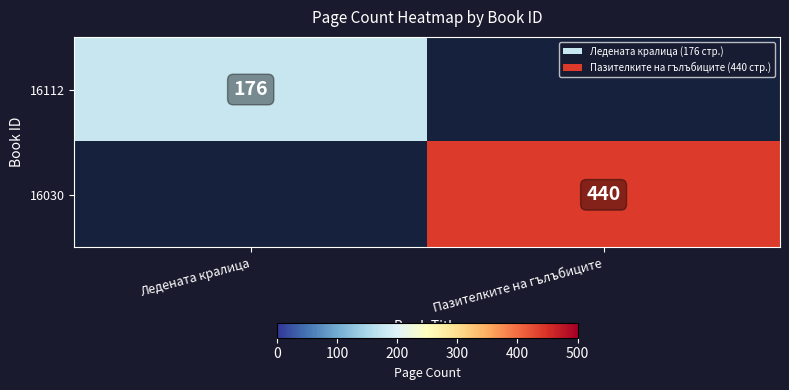

True or false: 16030 has a value of 440 at Пазителките на гълъбиците.

True